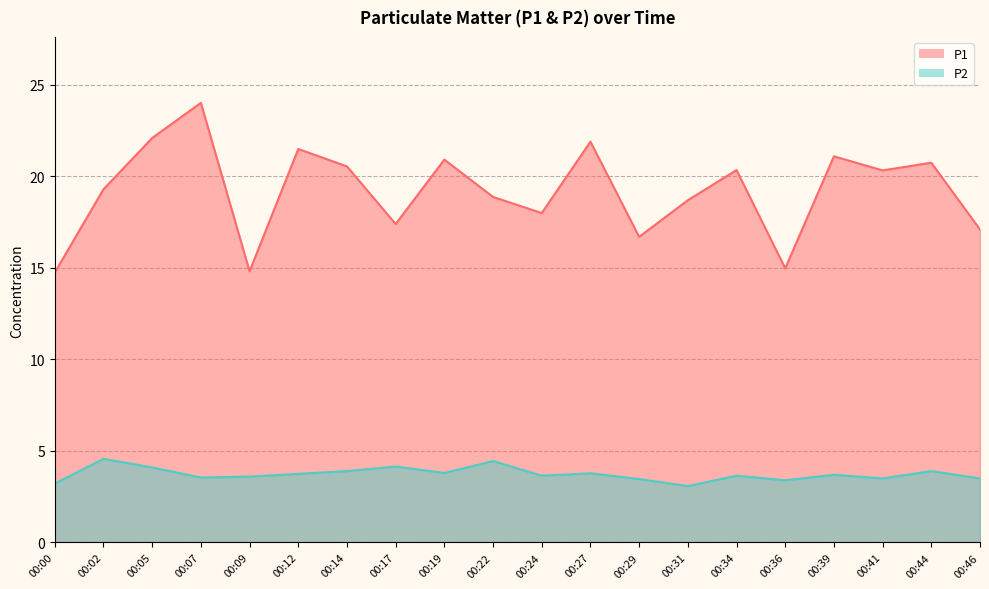

Where is P2 nearest to the value 3?

00:31